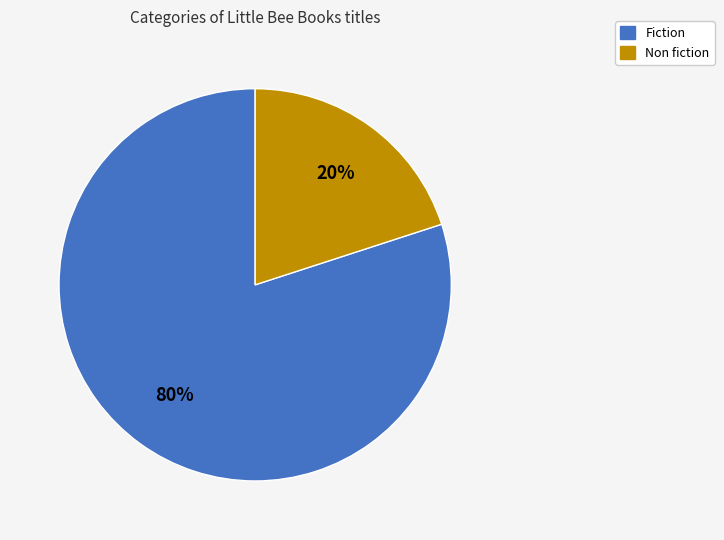

Is there any slice that represents more than half of the pie?

Yes